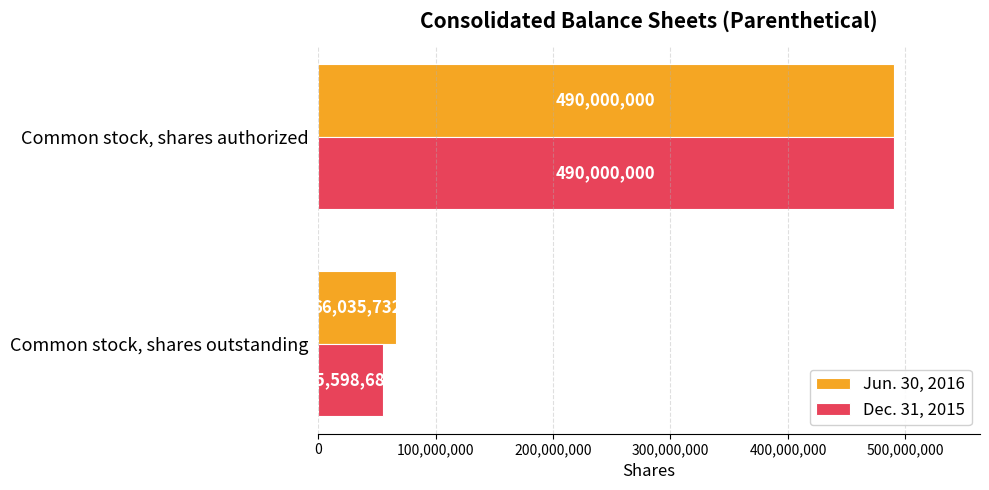

What is the approximate value of Dec. 31, 2015 at Common stock, shares outstanding?

55598684